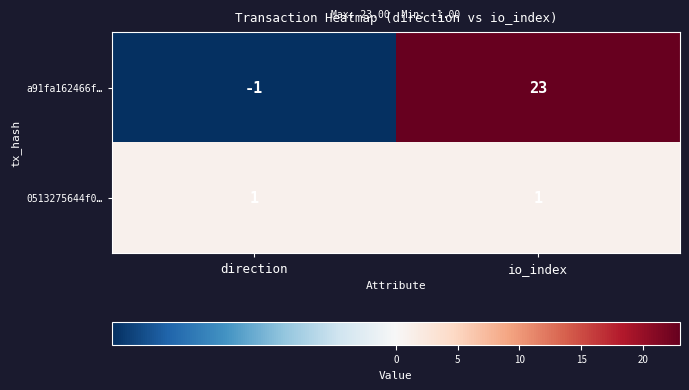

At direction, list the series in order from smallest to largest.

a91fa162466f…, 0513275644f0…